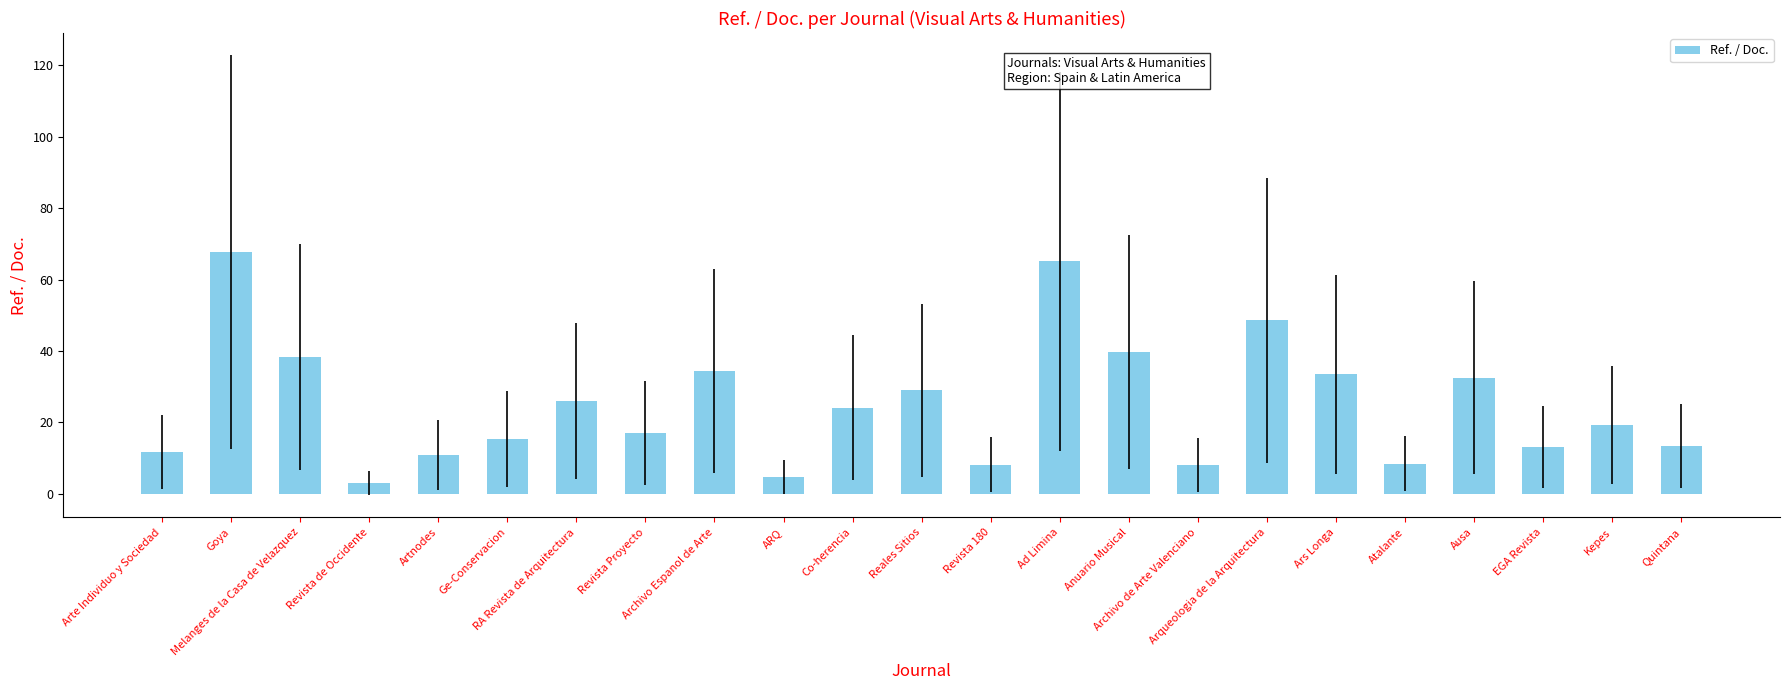

What is the value of the 10th bar from the left?

4.7